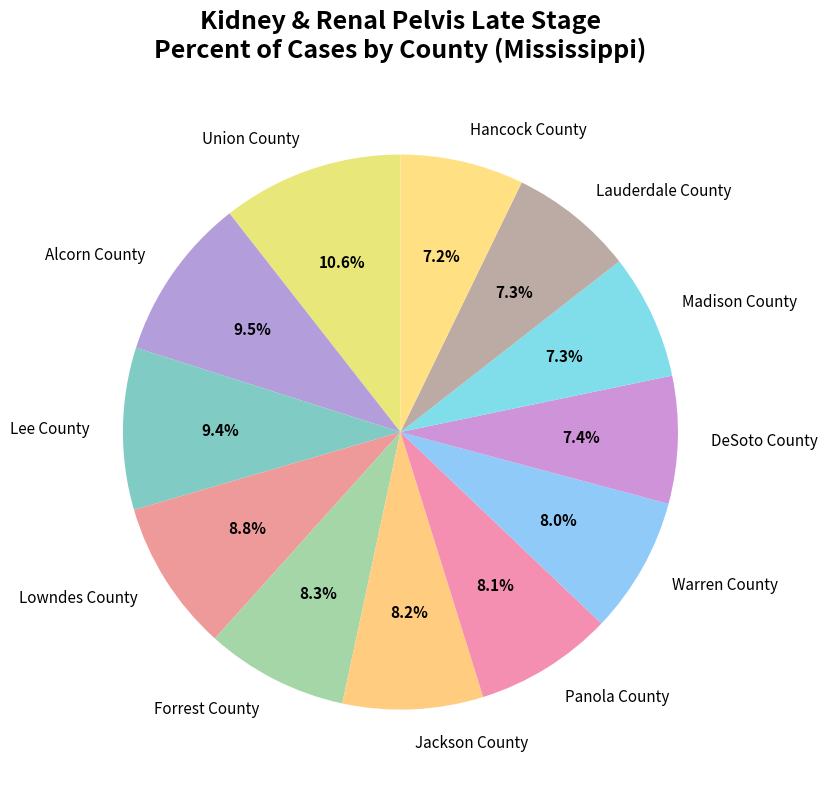

To the nearest percent, what portion does Lee County represent?

9%